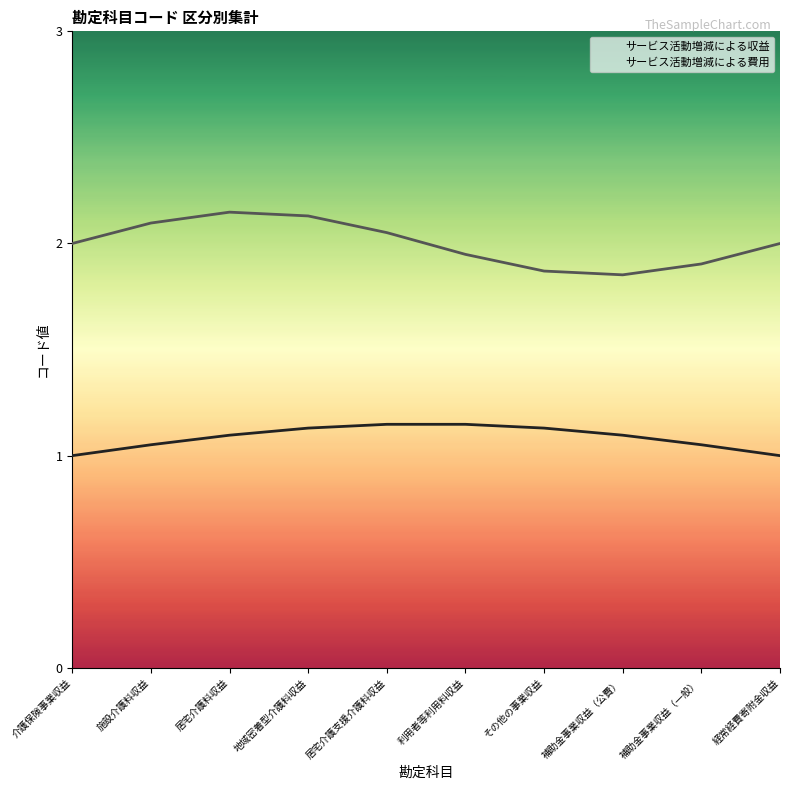

In サービス活動増減による費用, how many points are lower than both neighbors (excluding endpoints)?

1